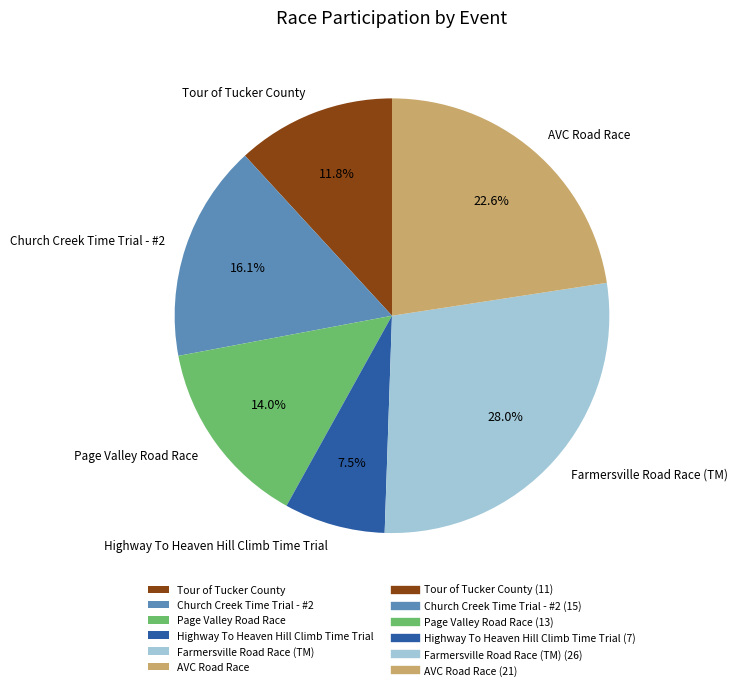

How many slices are in this pie chart?

6